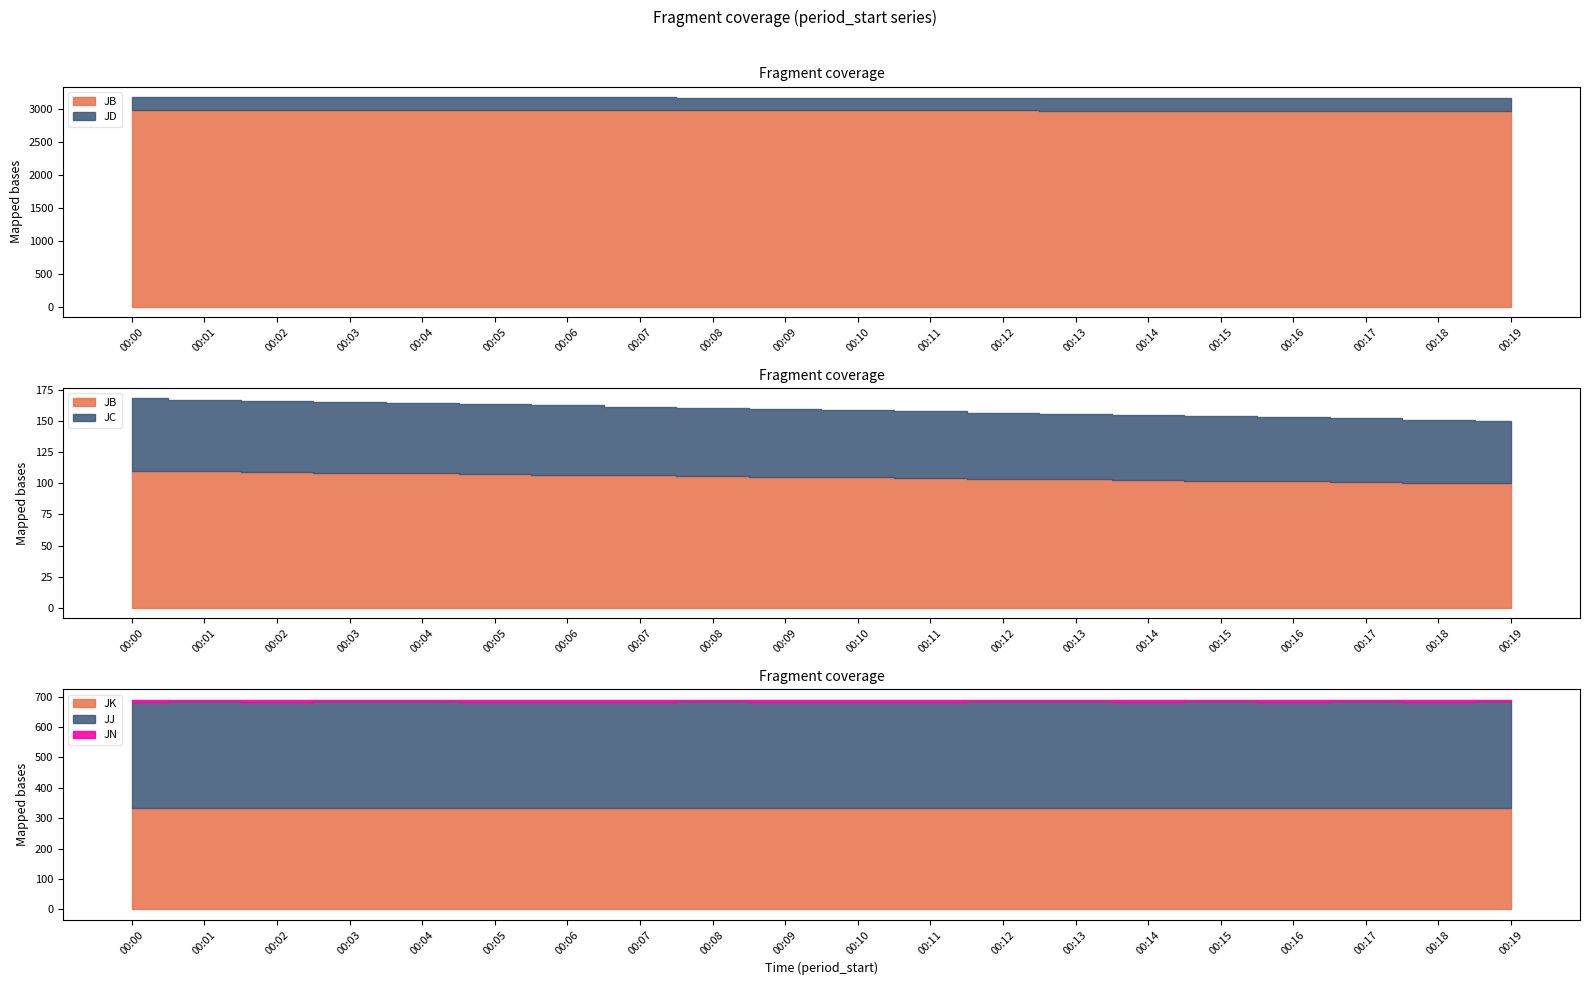

True or false: JD has a value of 5216.2 at 00:09.

False